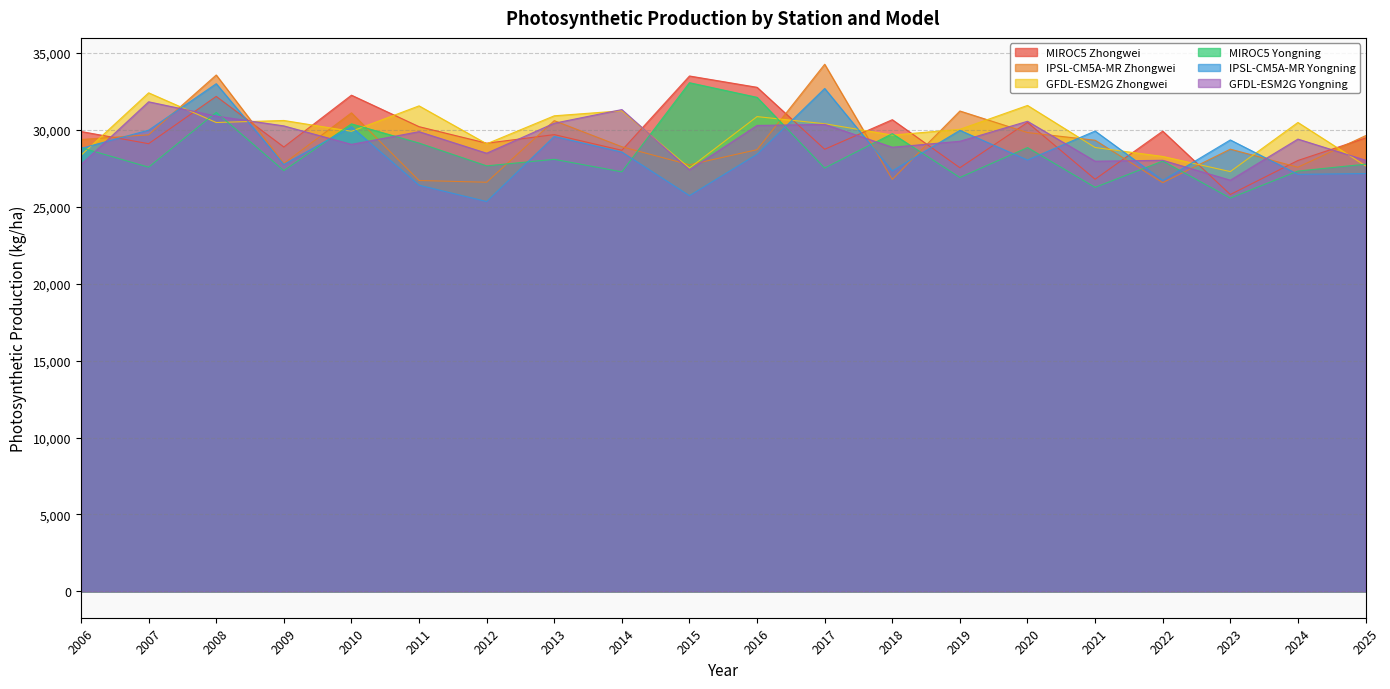

Where do MIROC5 Zhongwei and IPSL-CM5A-MR Yongning first cross each other?

2006 and 2007